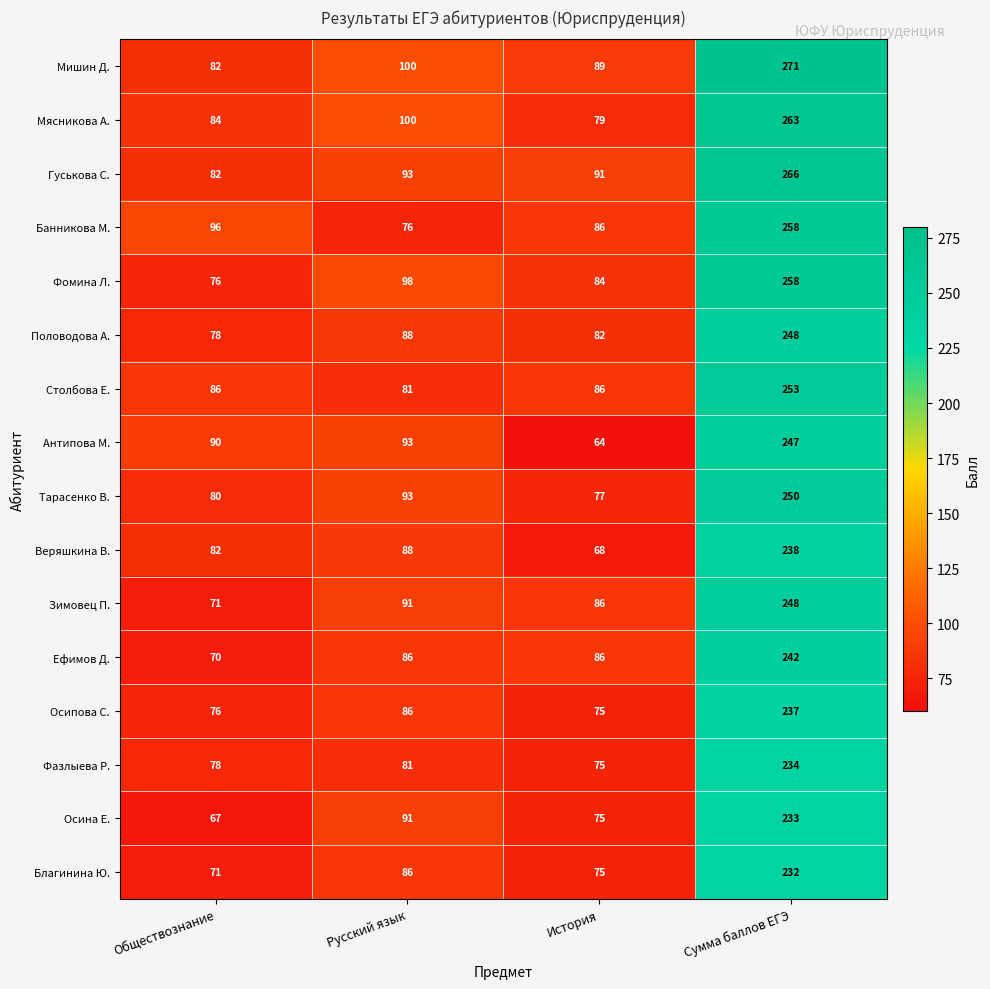

At which category does the chart reach its minimum across all series?

История